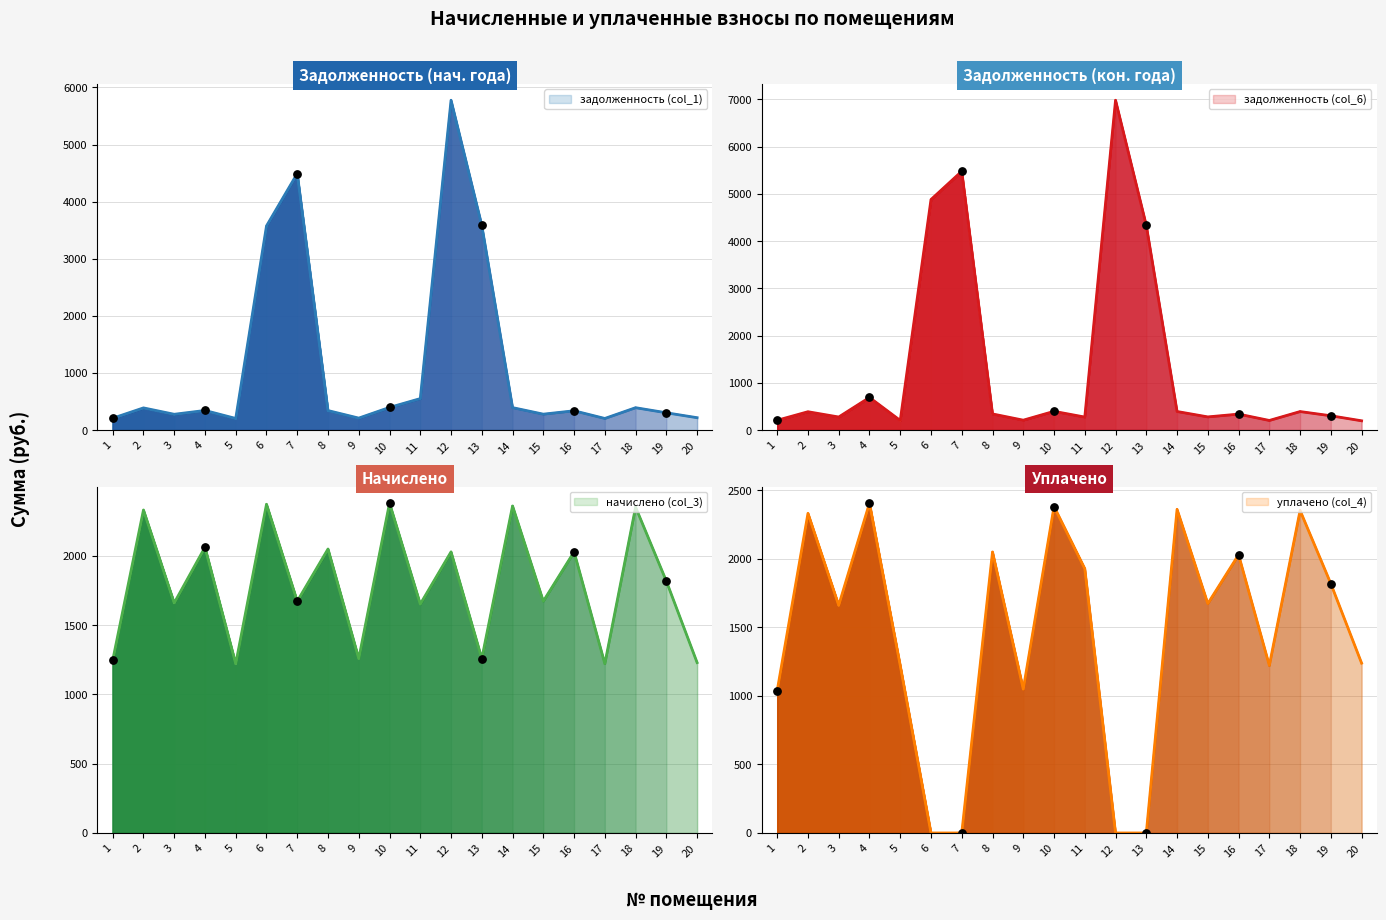

At which category is the sum across all series the highest?

12